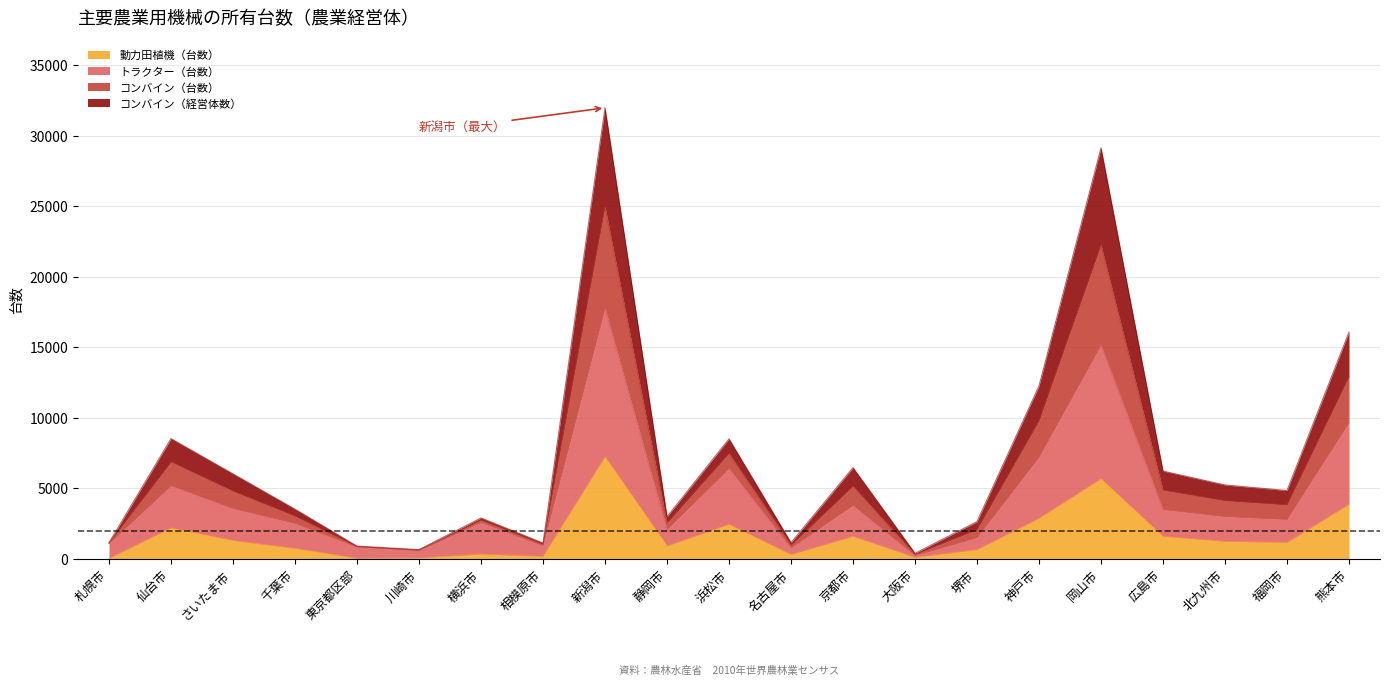

The value of コンバイン（経営体数） at 神戸市 is 17603. True or false?

False